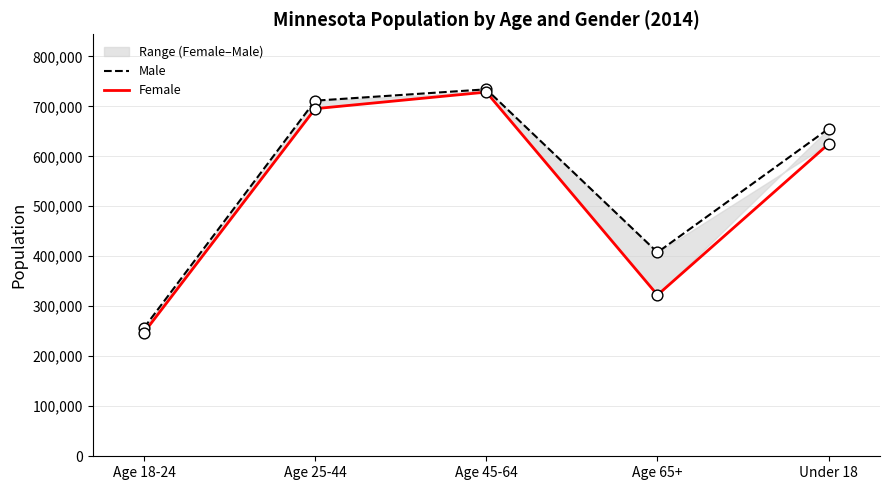

At how many categories does at least one series exceed 499145?

3